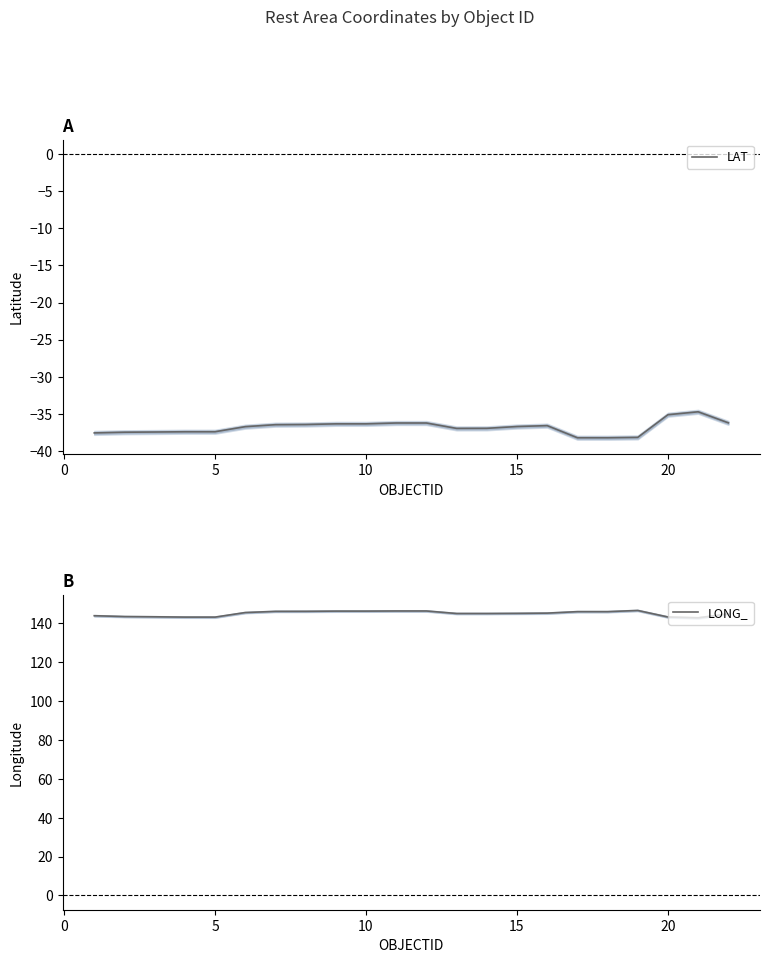

What is the minimum value for LAT?

-38.2